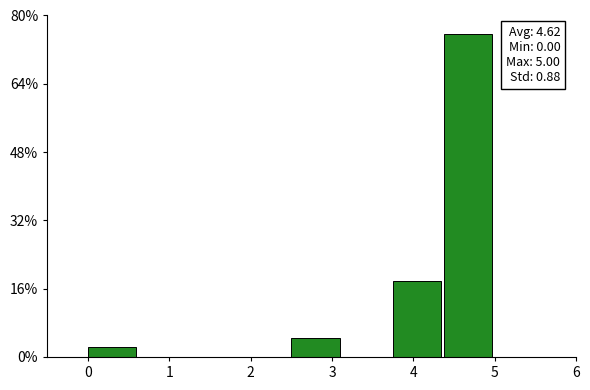

Which range on the x-axis has the tallest bar?

4.4 to 5.0